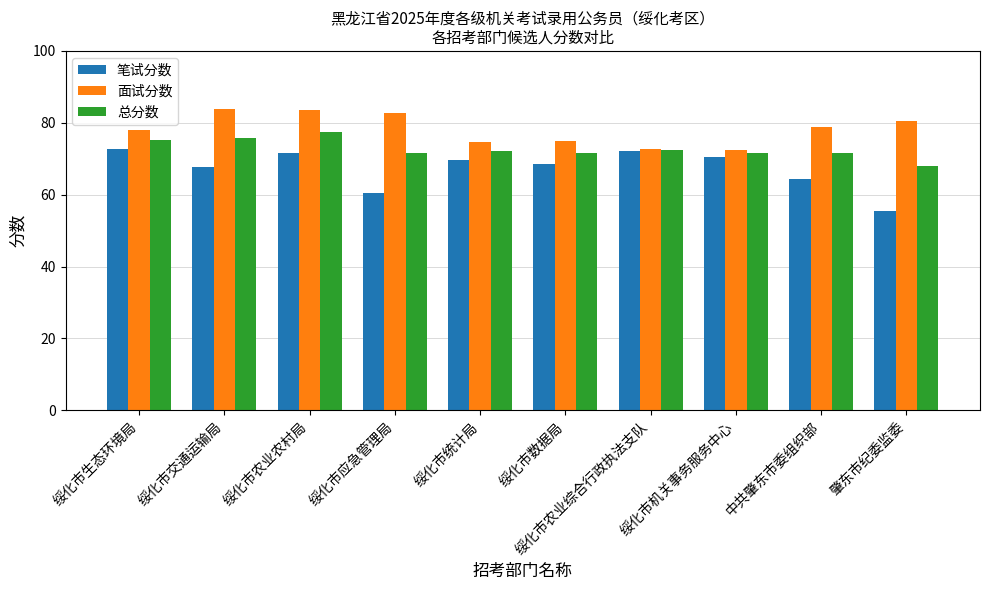

What are all the series names shown in the legend?

笔试分数, 面试分数, 总分数